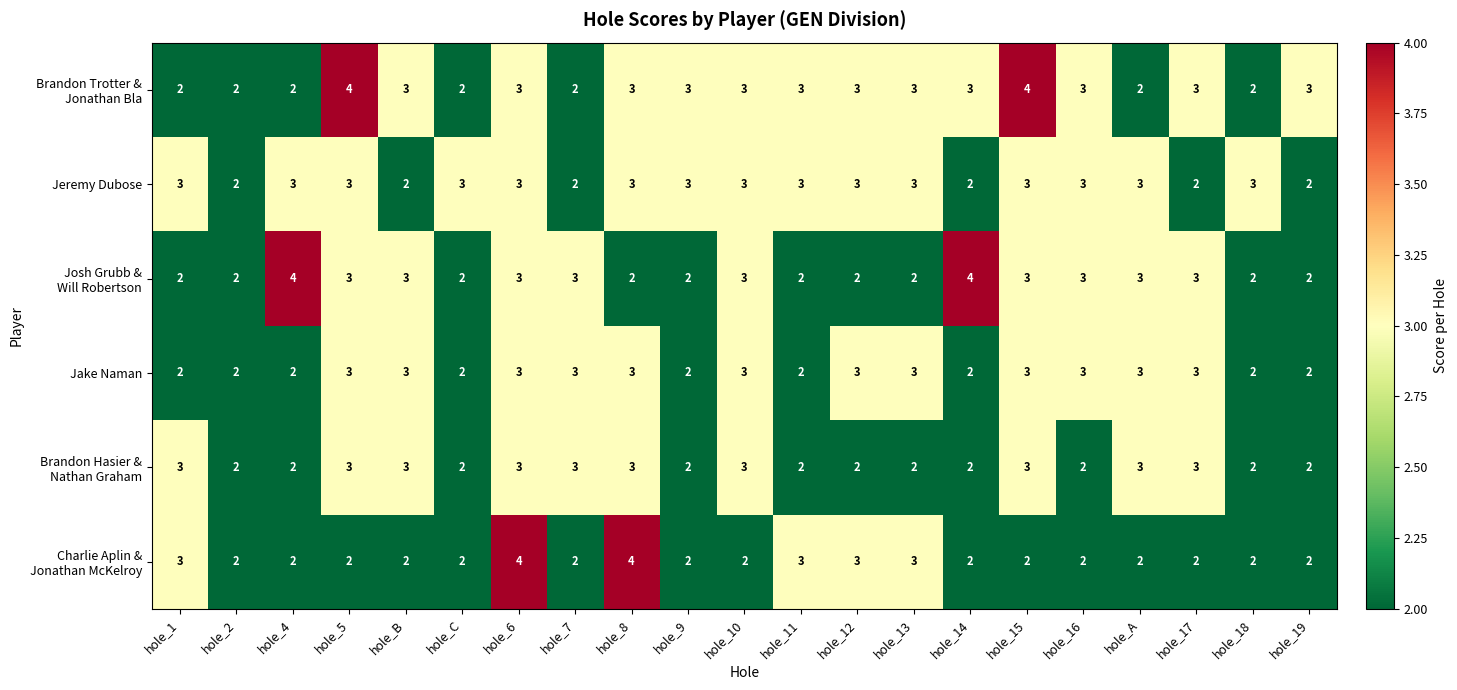

What is the maximum value shown in the chart?

4